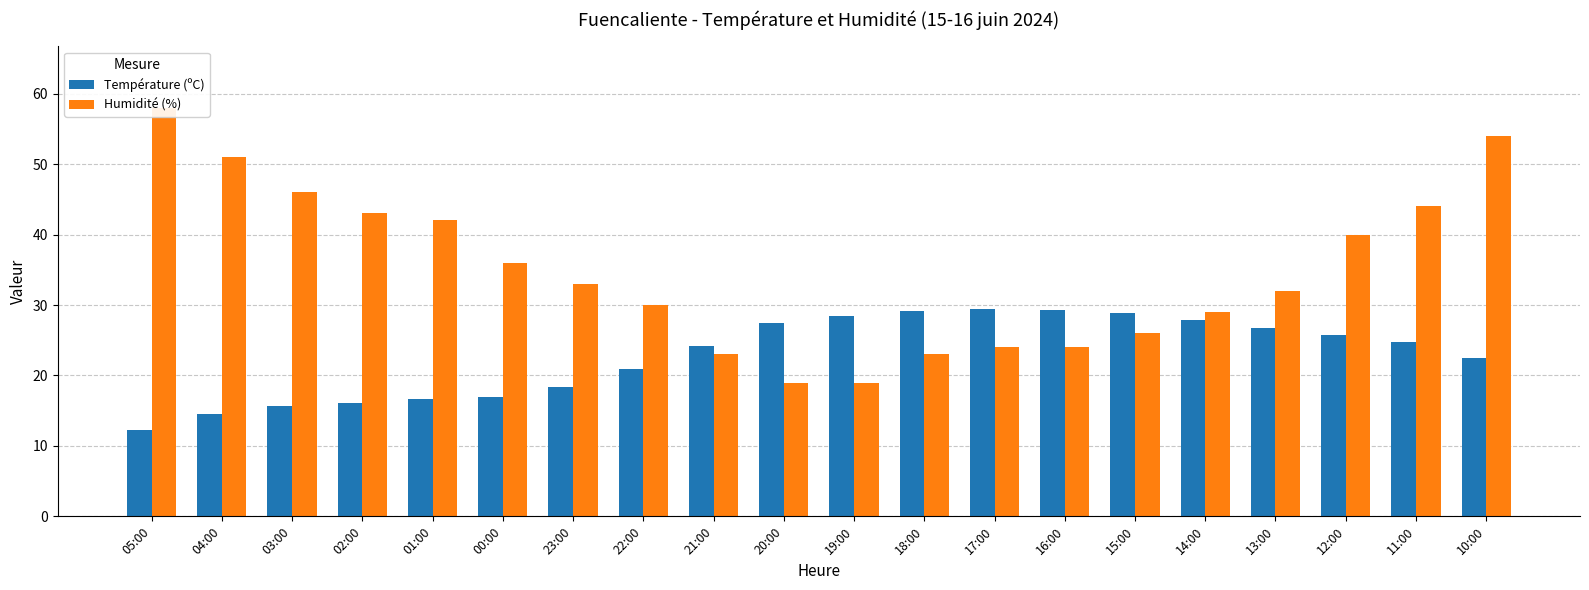

What is the difference between the second highest and second lowest values in the Température (ºC) series?

14.8